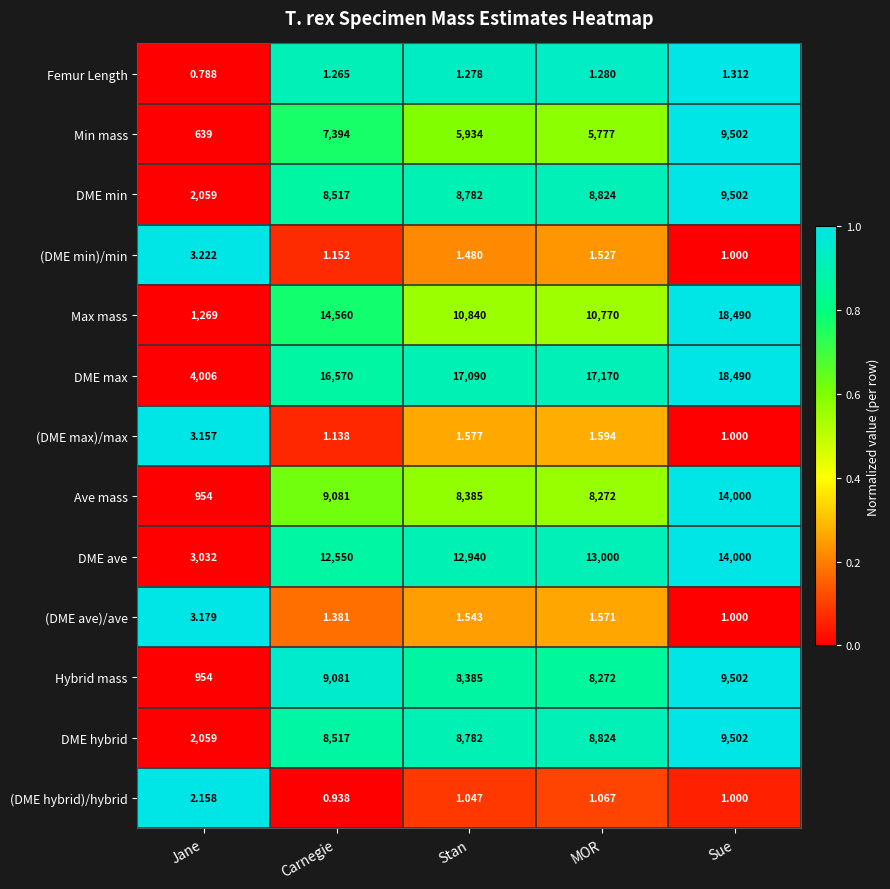

List the labels in order of DME max value, smallest first.

Jane, Carnegie, Stan, MOR, Sue